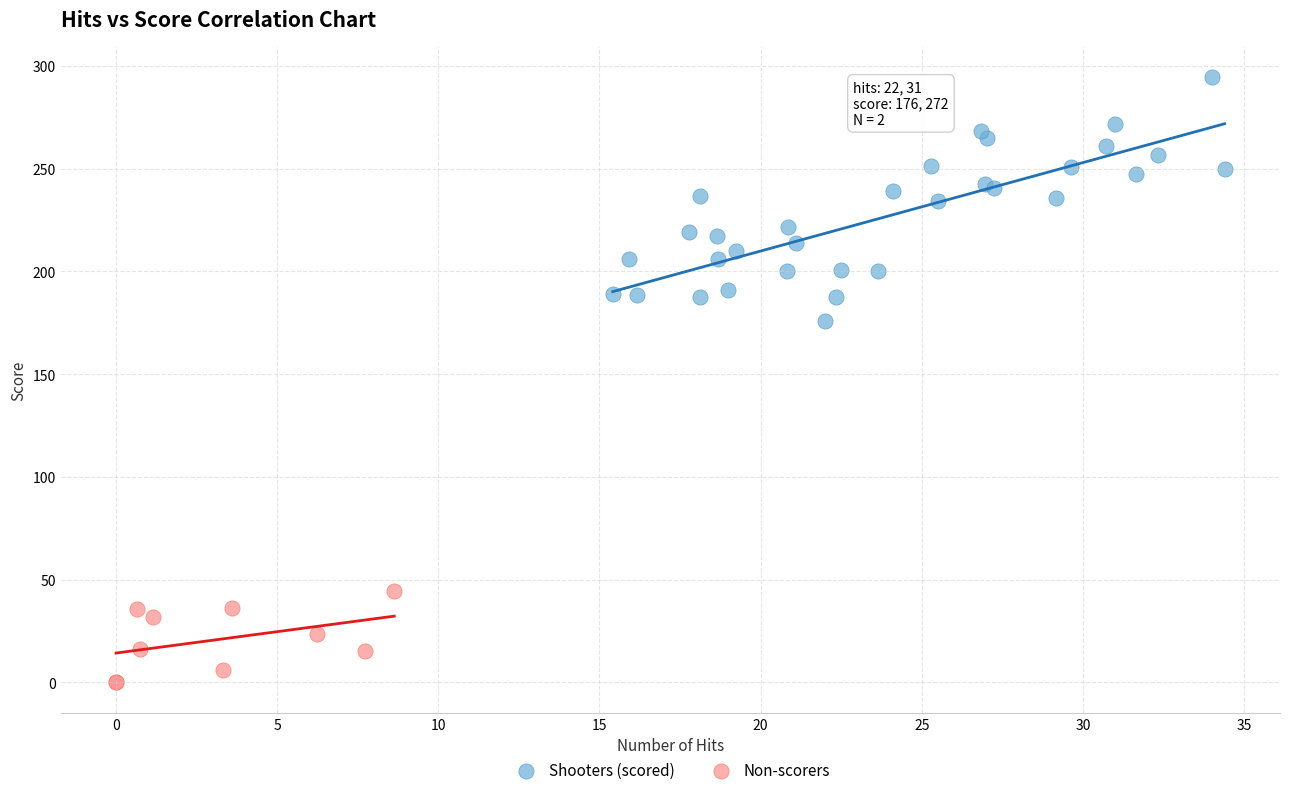

Which series has the widest spread of Y values?

Shooters (scored)